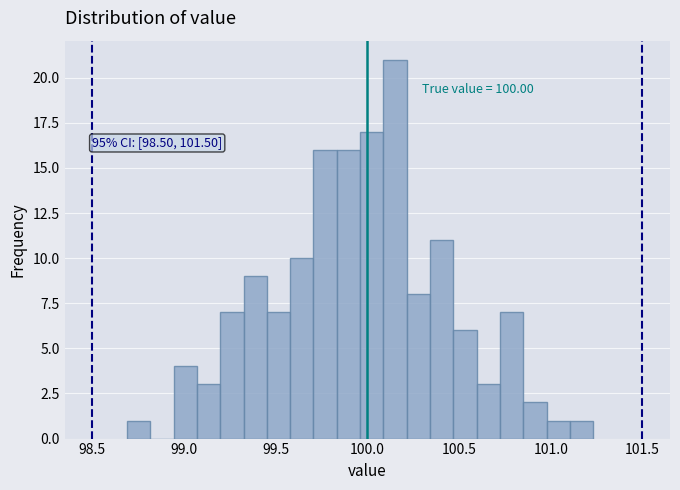

Around what value on the x-axis is the tallest bar? Give the approximate position of its centre, as read against the axis.

100.15